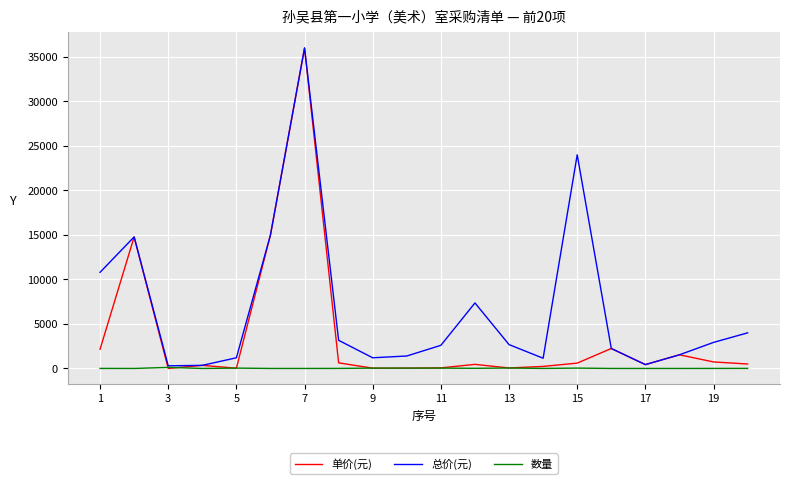

Count the number of data series in this chart.

3